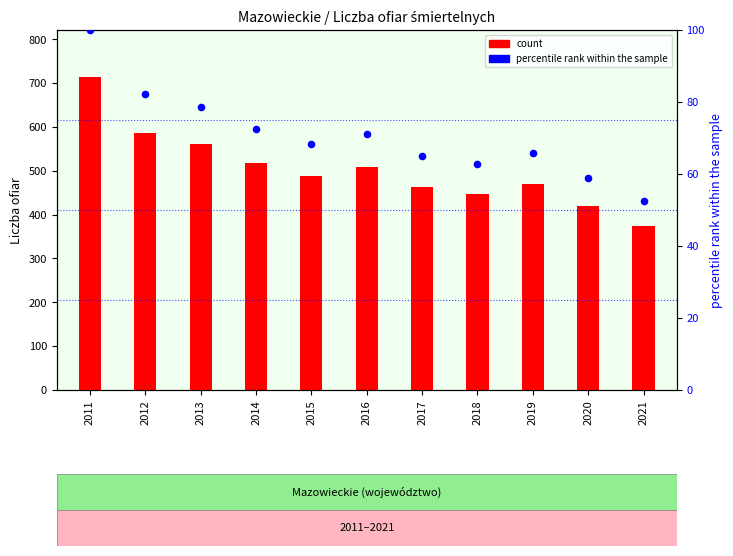

At which category is the sum across all series the highest?

2011